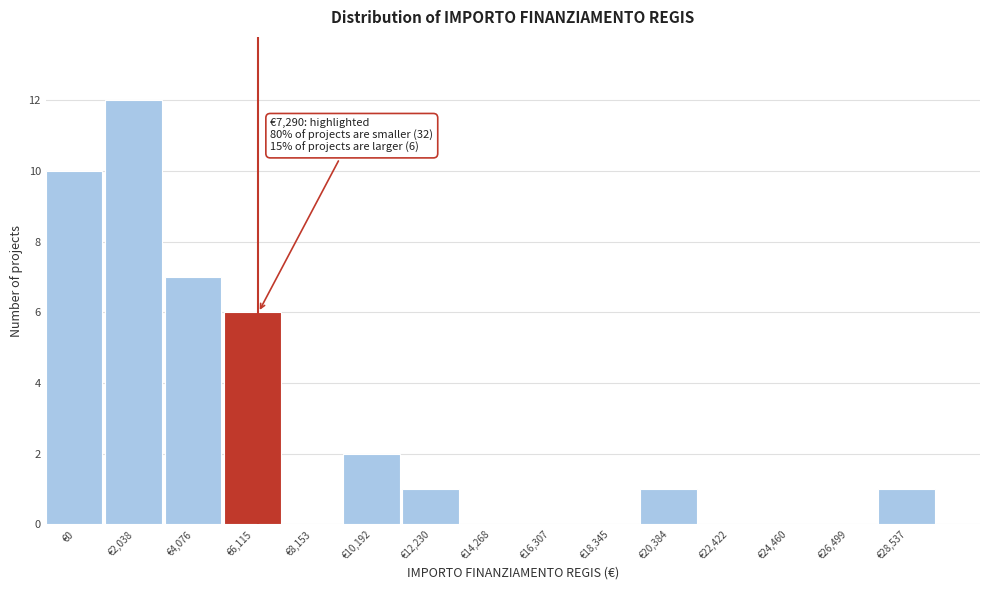

Reading right to left, extract all data points from this chart.

€28,537=1	€26,499=0	€24,460=0	€22,422=0	€20,384=1	€18,345=0	€16,307=0	€14,268=0	€12,230=1	€10,192=2	€8,153=0	€6,115=6	€4,076=7	€2,038=12	€0=10